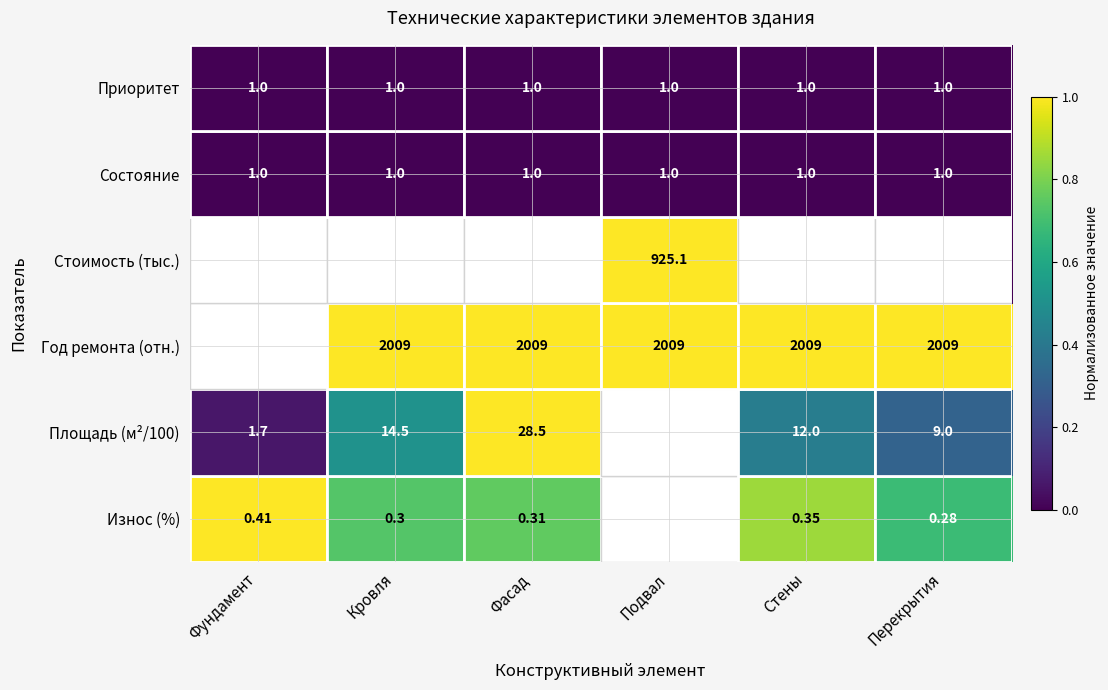

Is the value of Год ремонта (отн.) at Подвал greater than the value of Приоритет at Стены?

Yes